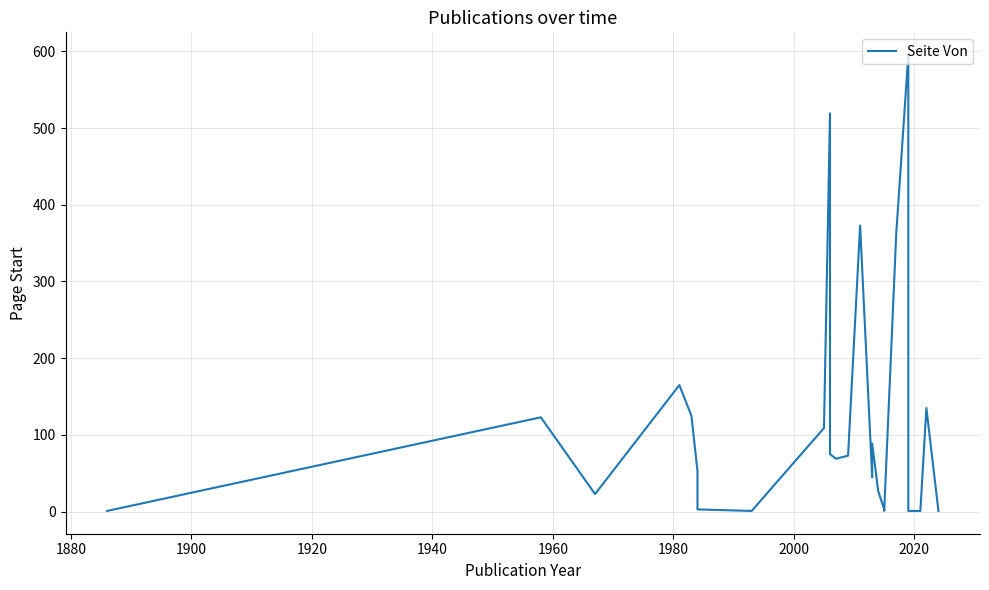

Reading left to right, what are all the values shown in this chart?

1	123	23	165	125	53	3	1	109	519	75	69	73	373	45	89	27	3	1	363	595	1	1	135	1